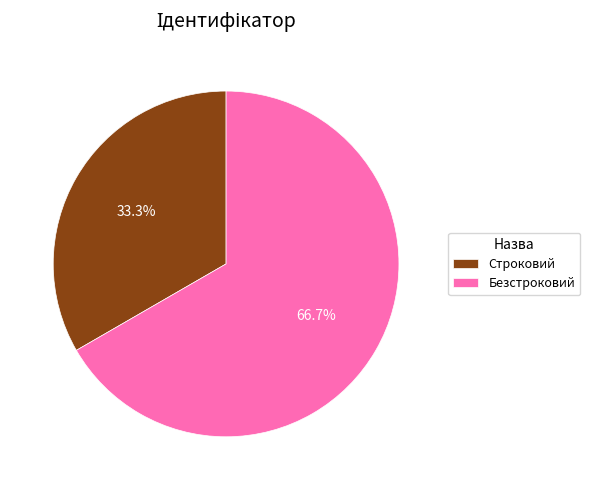

Which category has the biggest portion of the pie?

Безстроковий